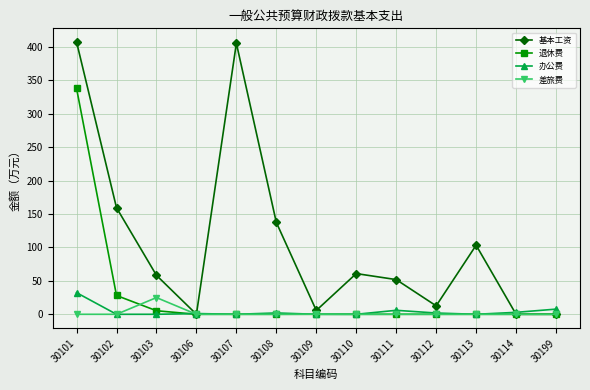

What is the average value of the 退休费 series?

28.6